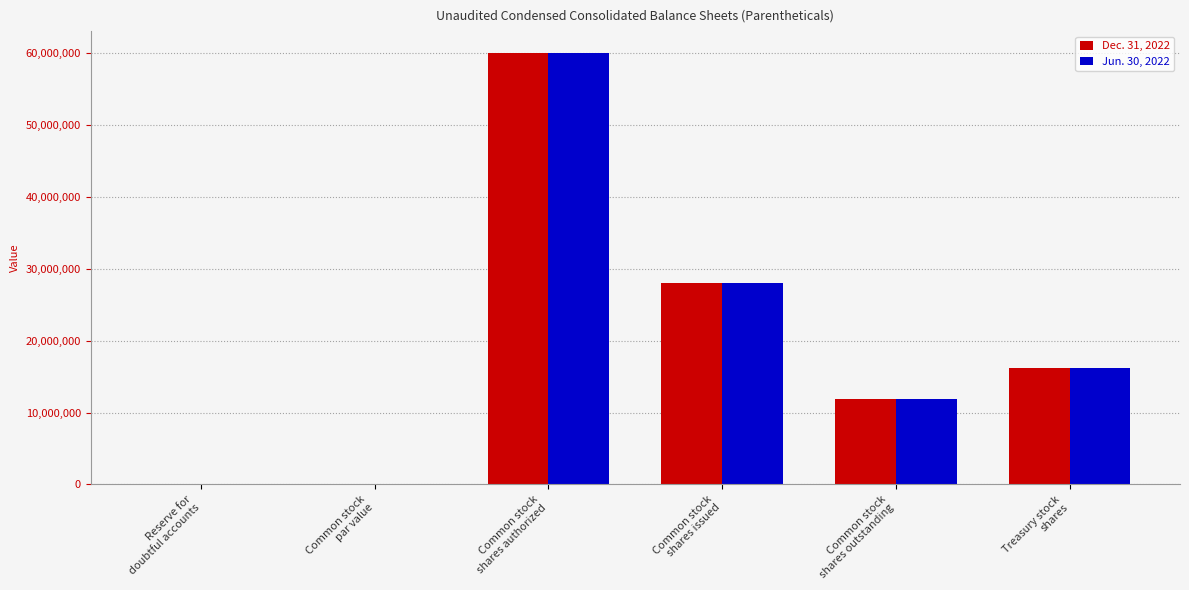

What is the average value of the Jun. 30, 2022 series?

19328461.9